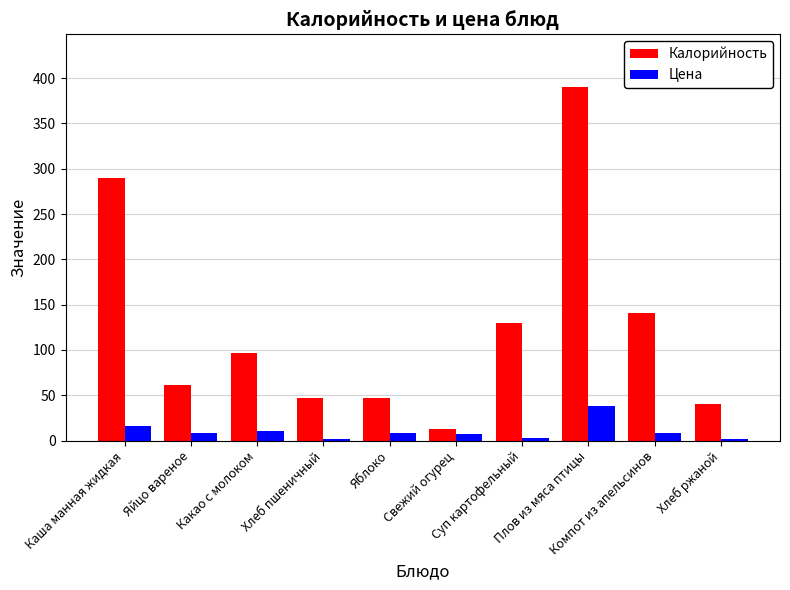

How many data points in Калорийность are above 96?

5